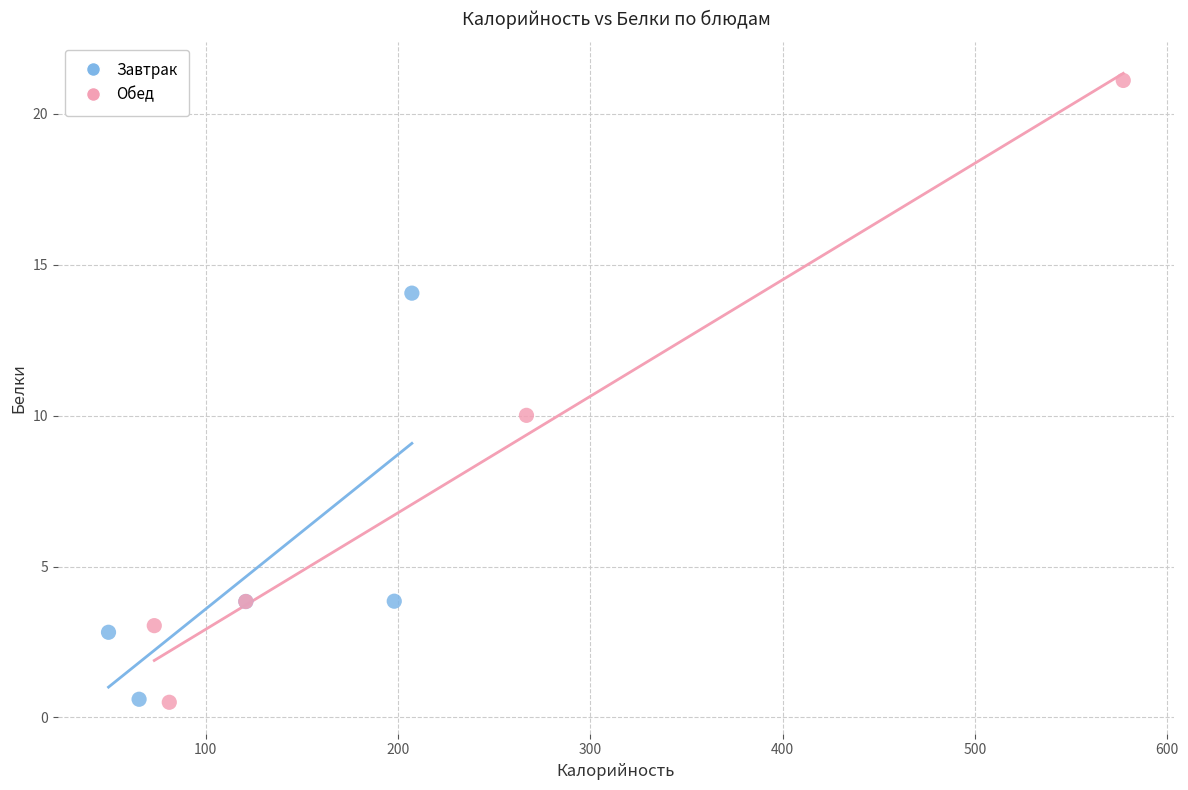

Which series contains the highest Y value?

Обед